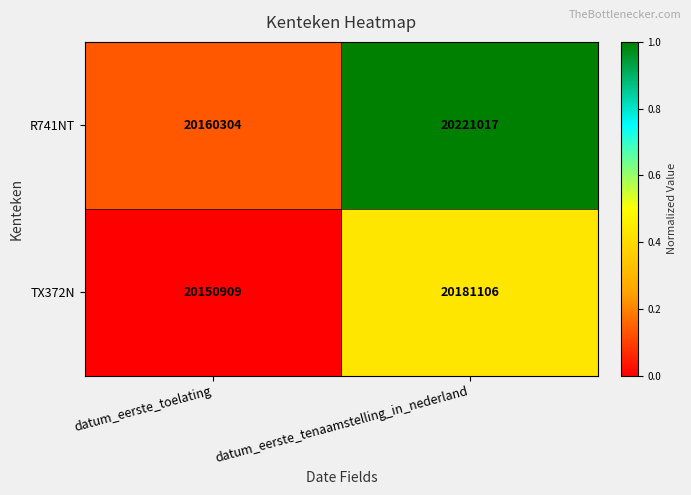

Reading left to right, what are all the values shown in this chart?

R741NT: datum_eerste_toelating=20160304	datum_eerste_tenaamstelling_in_nederland=20221017
TX372N: datum_eerste_toelating=20150909	datum_eerste_tenaamstelling_in_nederland=20181106